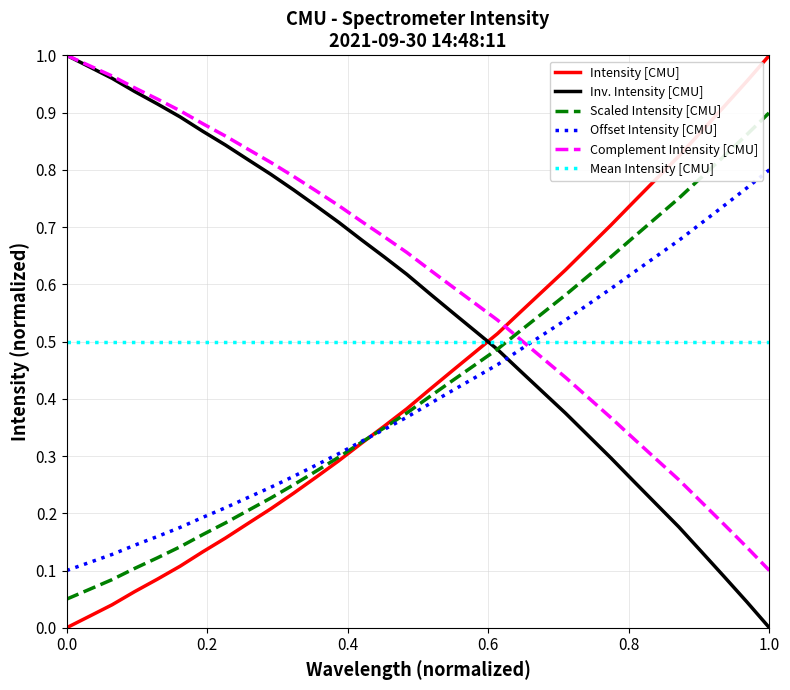

What are all the series names shown in the legend?

Intensity [CMU], Inv. Intensity [CMU], Scaled Intensity [CMU], Offset Intensity [CMU], Complement Intensity [CMU], Mean Intensity [CMU]